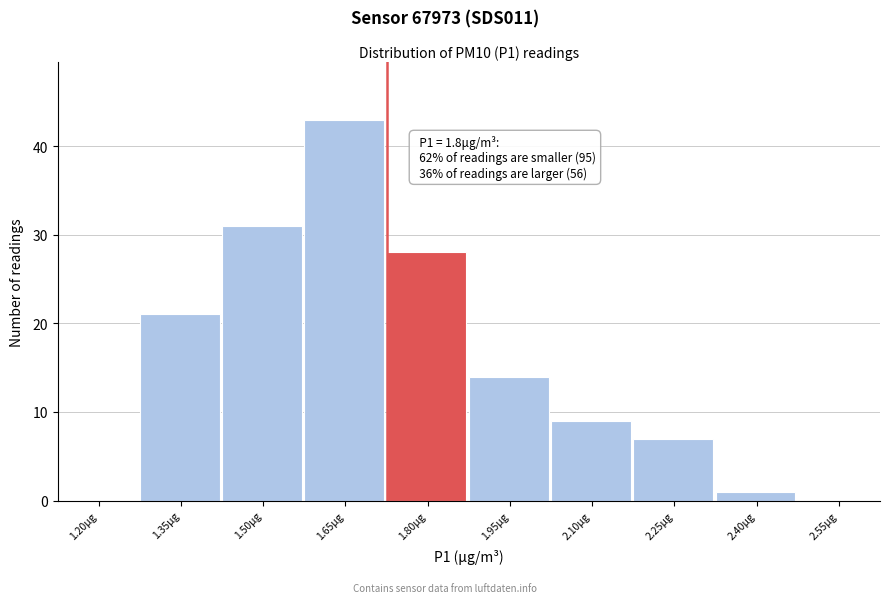

Reading right to left, list all the values displayed in this chart.

2.55μg=0	2.40μg=1	2.25μg=7	2.10μg=9	1.95μg=14	1.80μg=28	1.65μg=43	1.50μg=31	1.35μg=21	1.20μg=0